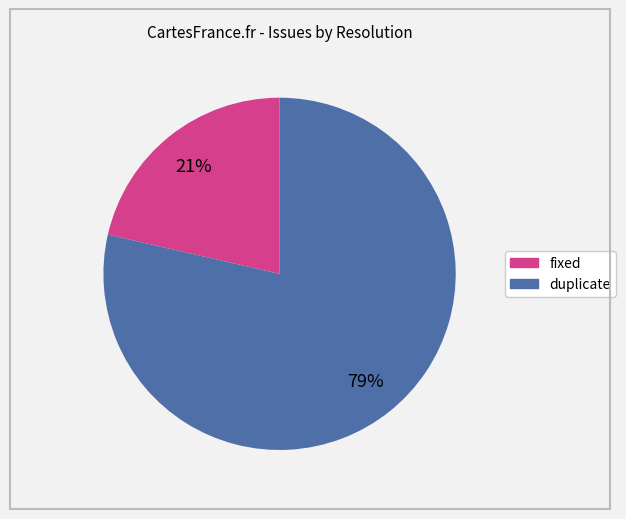

Combined, do fixed and duplicate account for over 50%?

Yes